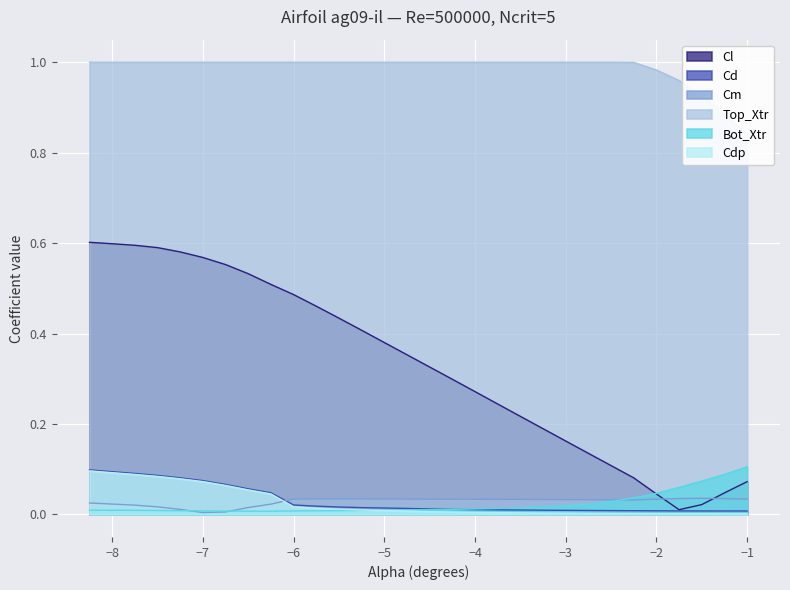

True or false: Top_Xtr and Cdp cross at least once.

False